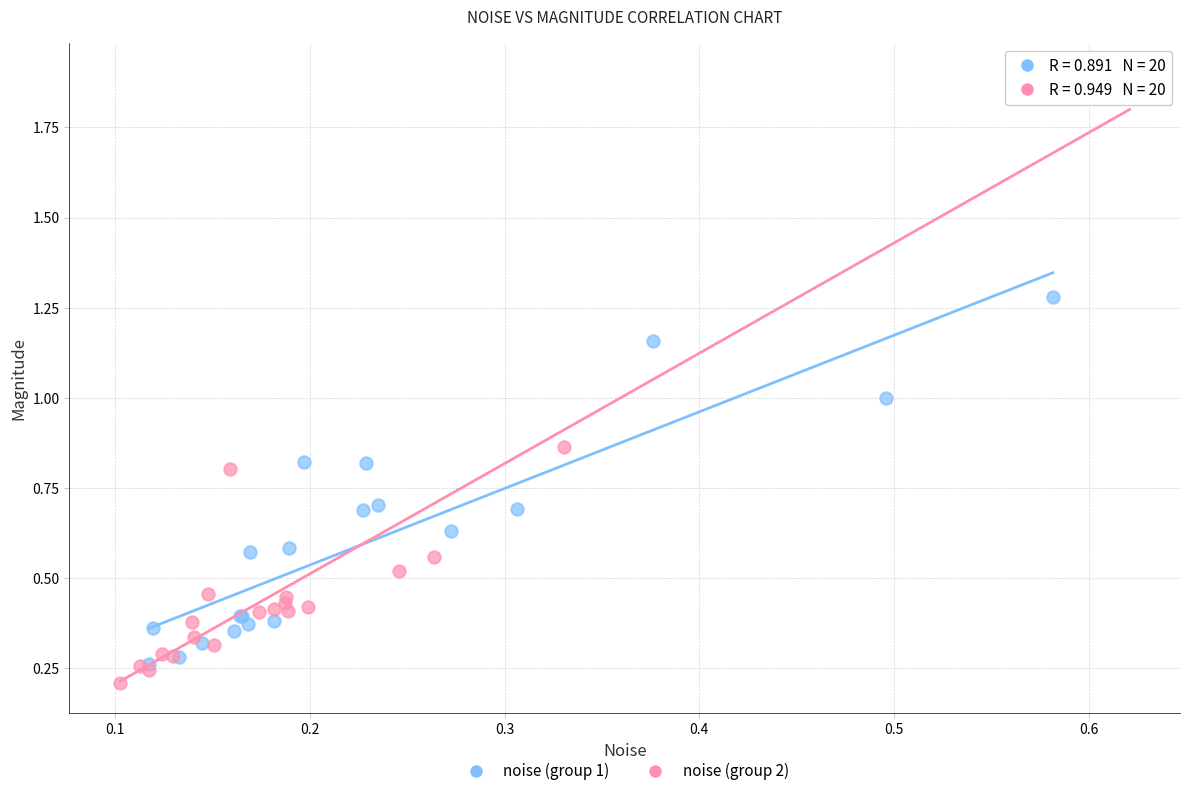

Which series contains the lowest Y value?

noise (group 2)